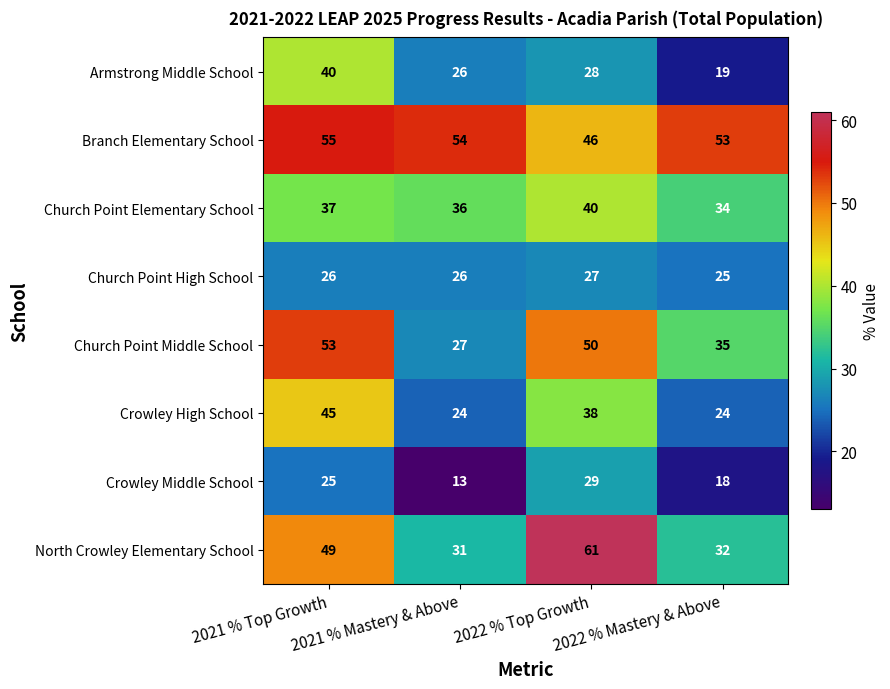

Where is Crowley Middle School nearest to the value 21?

2022 % Mastery & Above